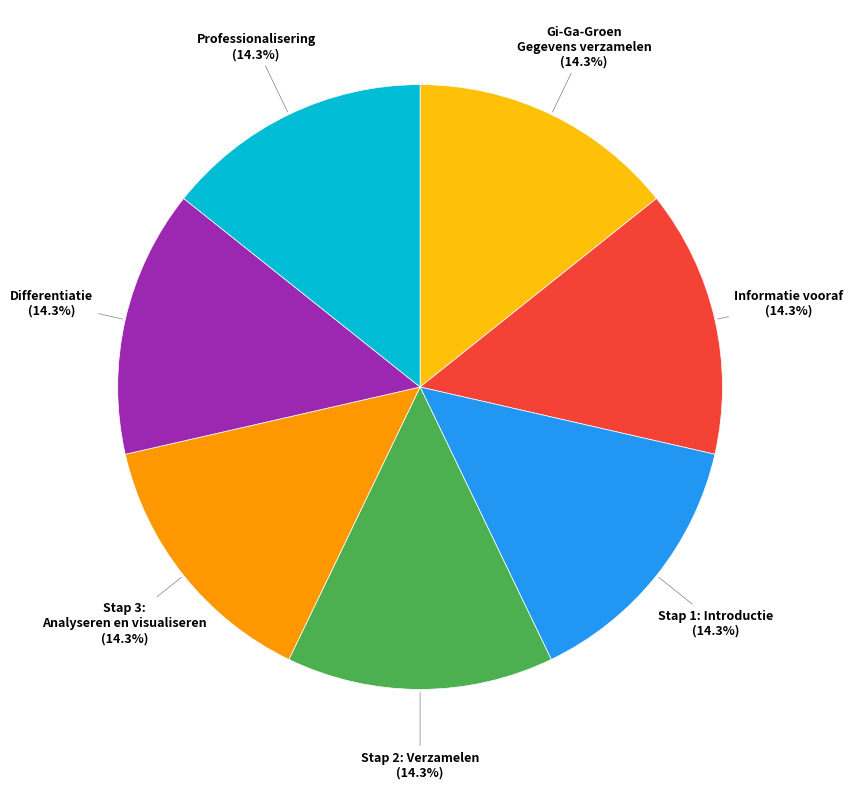

To the nearest percent, what is the average slice percentage?

14%